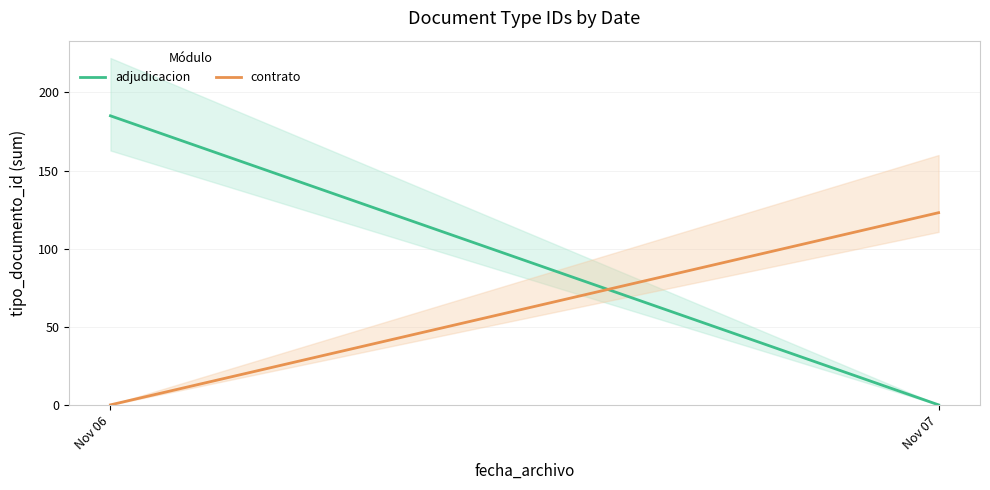

True or false: adjudicacion has a value of 315 at Nov 06.

False